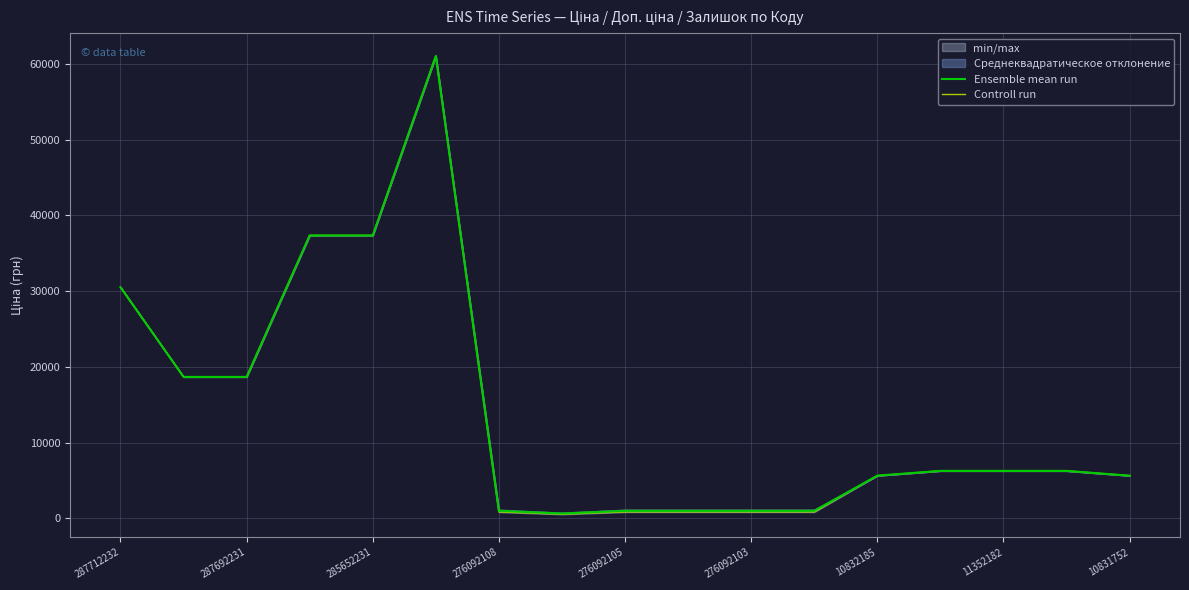

True or false: Ensemble mean run has a value of 9971.6 at 10832185.

False